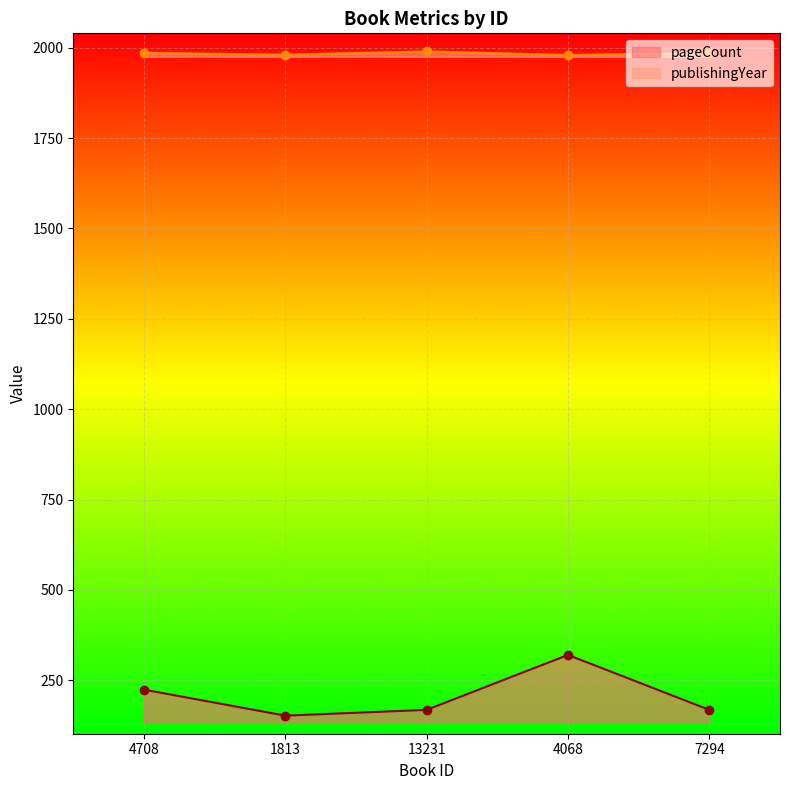

True or false: publishingYear has a value of 1981 at 1813.

True